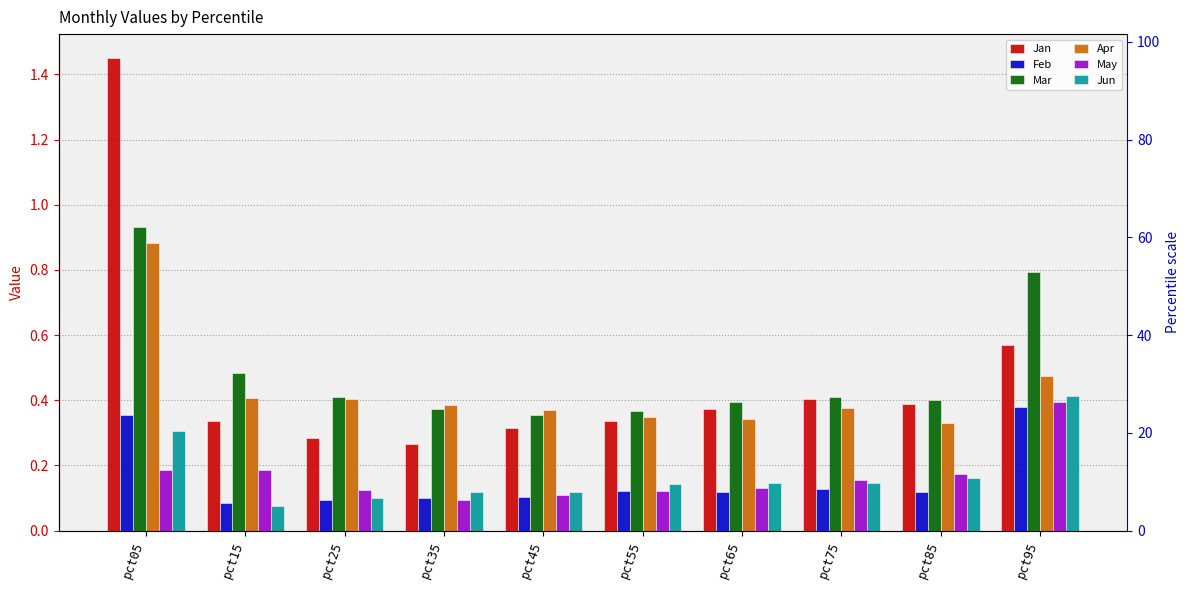

Which series changed the most between pct65 and pct95?

Mar